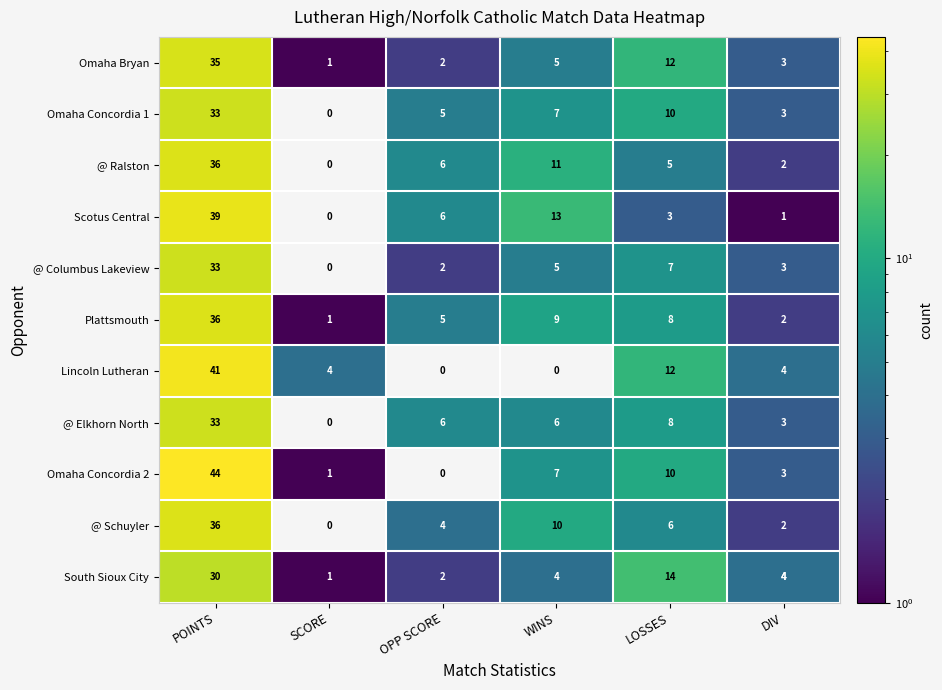

What is the maximum value shown in the chart?

44